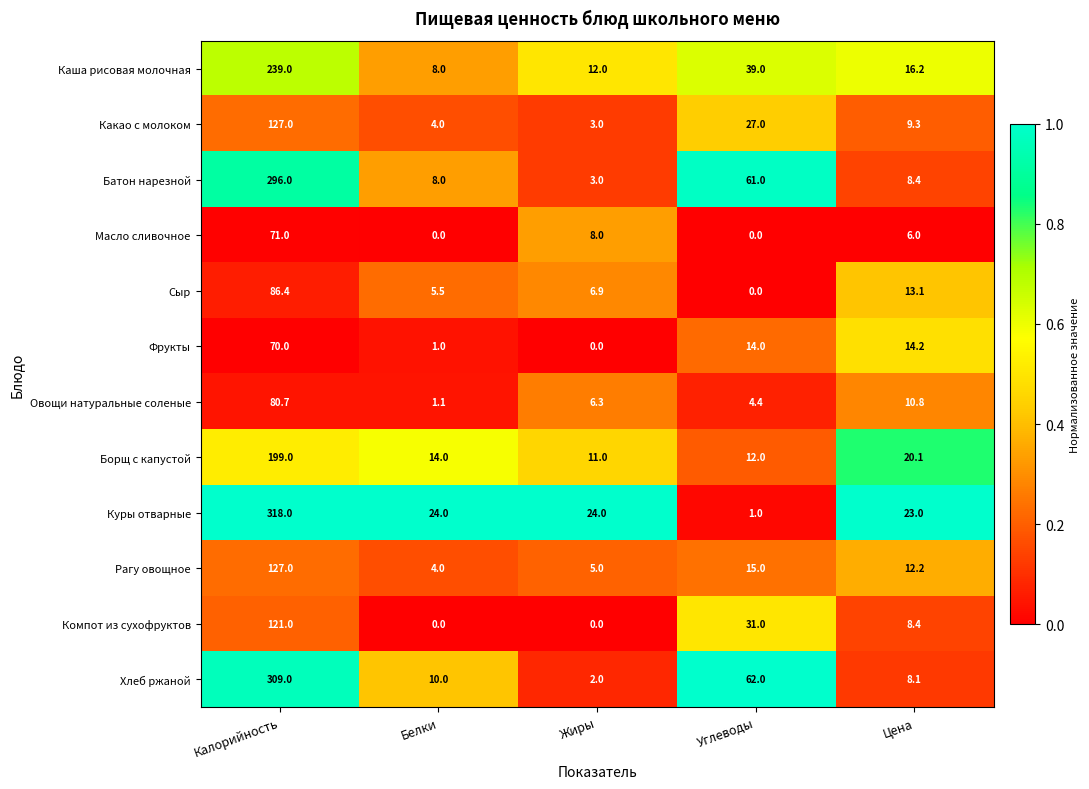

What is the difference between the Компот из сухофруктов values at Жиры and Цена?

8.4